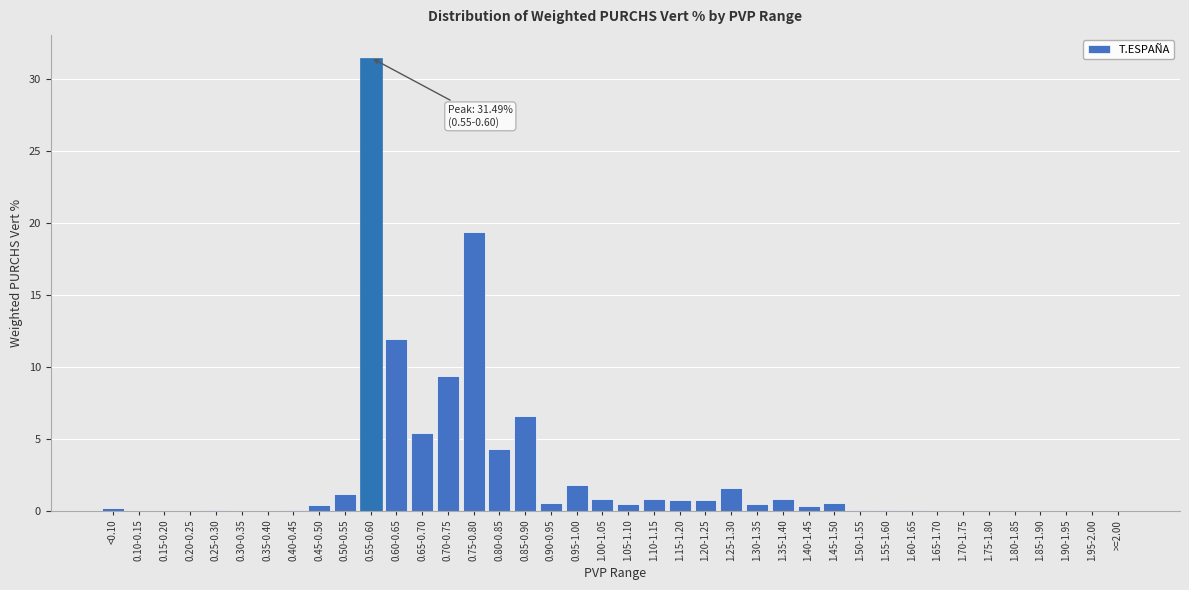

What is the sum of the values at 1.85-1.90 and 0.60-0.65?

11.9